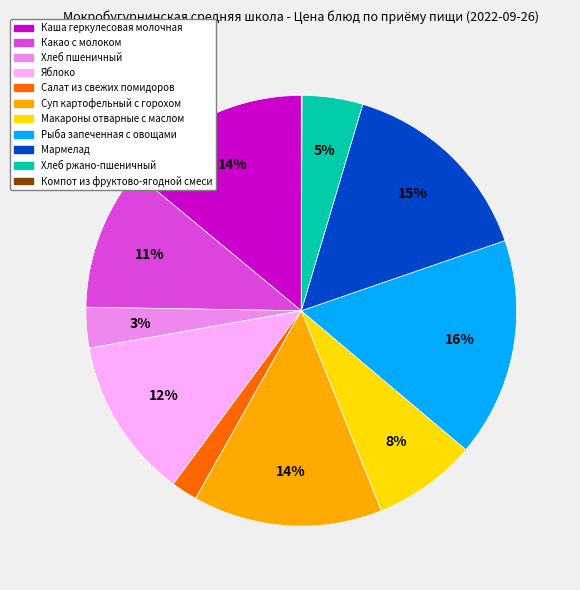

Is there any slice that represents more than half of the pie?

No